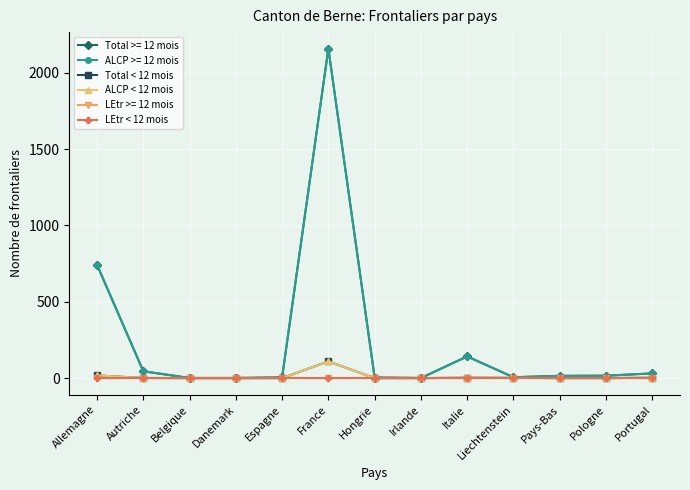

The value of ALCP < 12 mois at Belgique is -48. True or false?

False